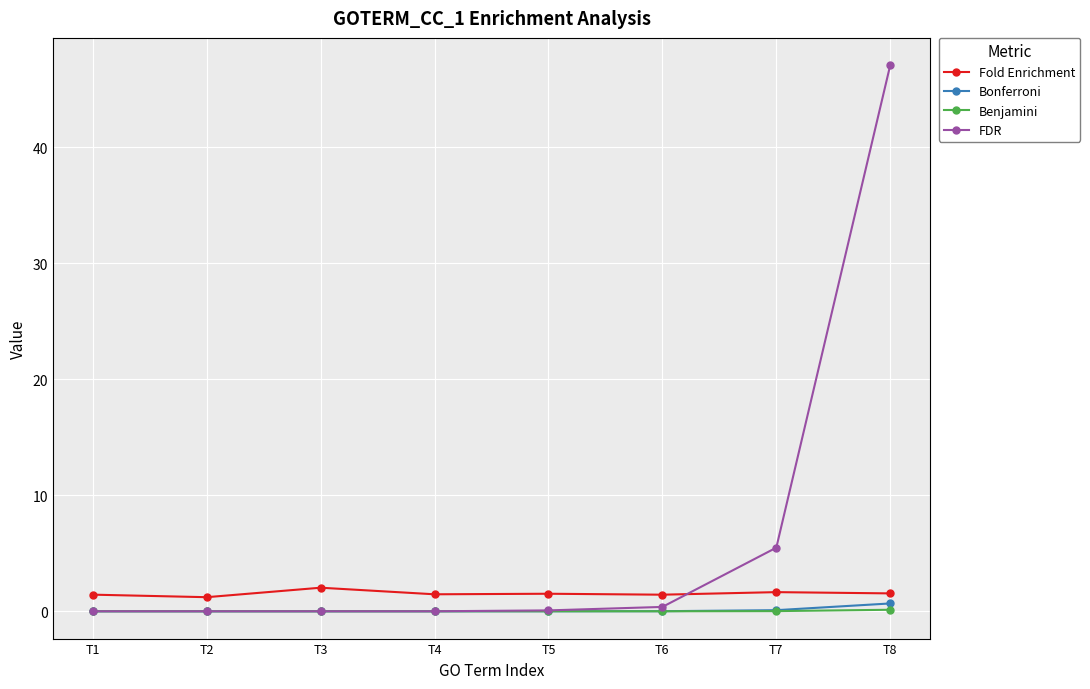

True or false: FDR has a value of 8.7 at T7.

False